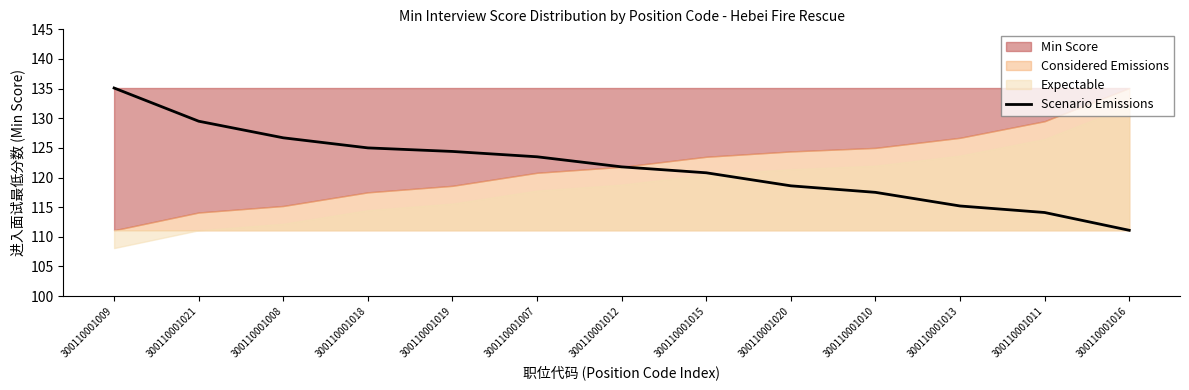

Reading right to left, list all the values displayed in this chart.

111.1	114.1	115.2	117.5	118.6	120.8	121.8	123.5	124.4	125.0	126.7	129.5	135.1